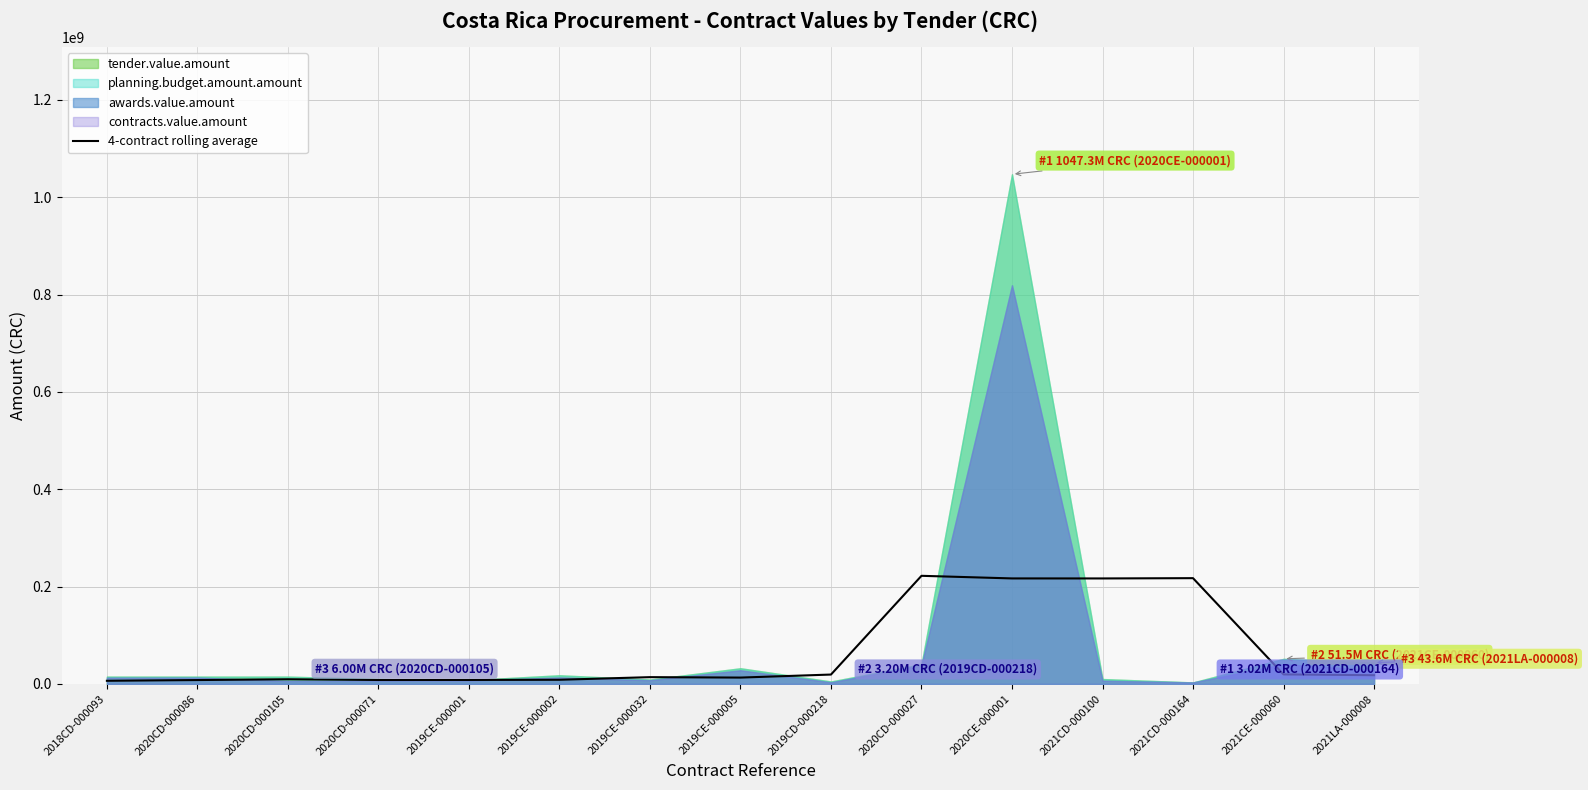

Reading right to left, transcribe all the data shown in this chart.

17883198.8	19517625.8	217323883.0	216734774.2	216779098.4	222144671.4	19226123.7	12999500.0	13887000.0	8511750.0	8124750.0	8048717.8	9548717.8	7923967.8	6423967.8